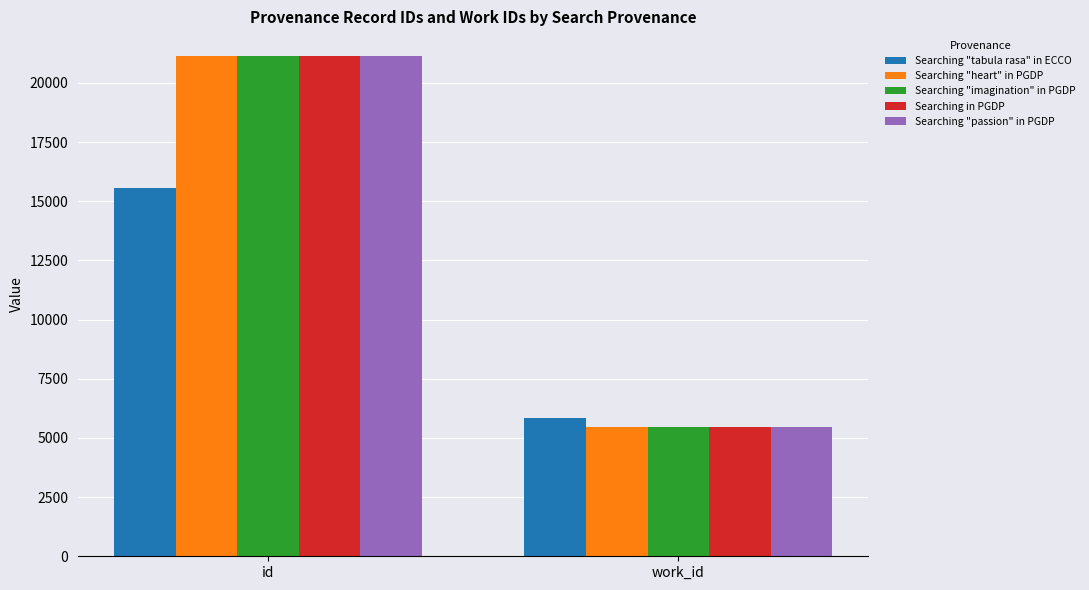

How many groups of bars are there?

2